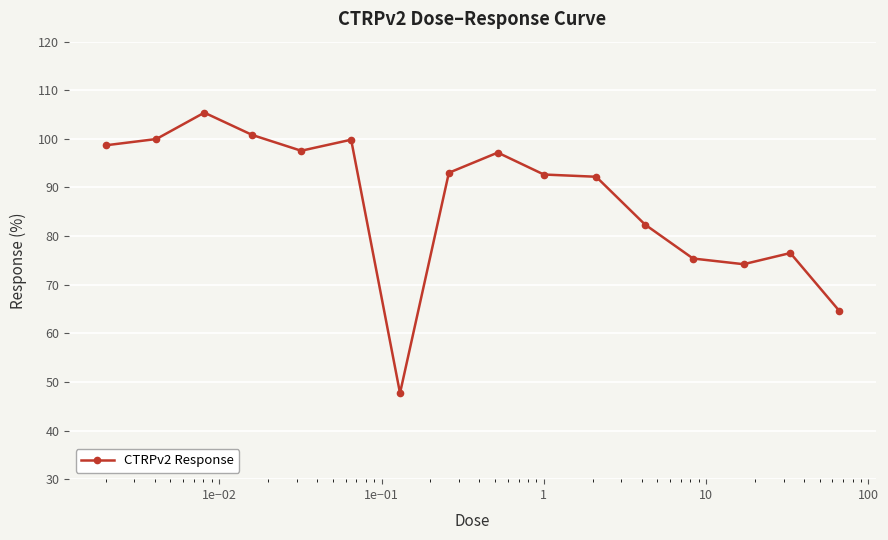

What is the difference between the maximum and second lowest values?

40.8